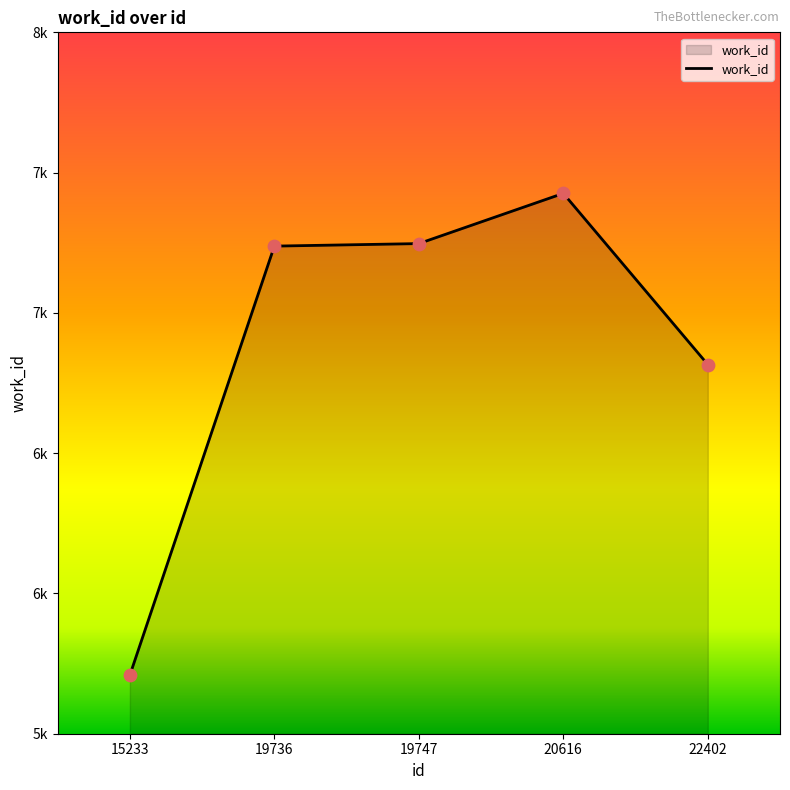

What is the change in value from 15233 to 19736?

+1529